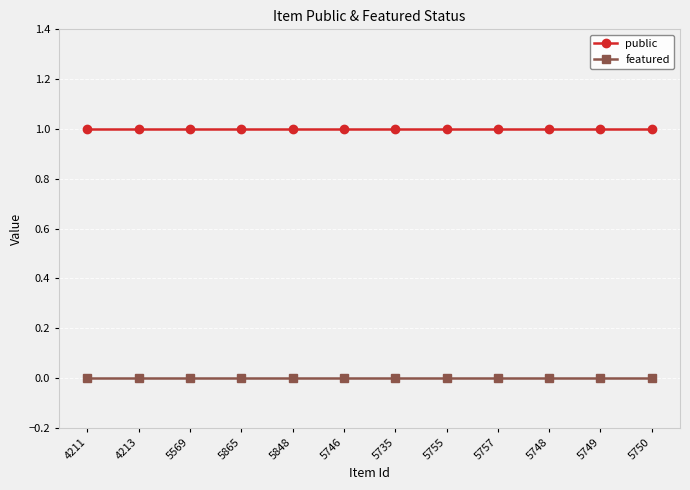

True or false: public and featured cross at least once.

False